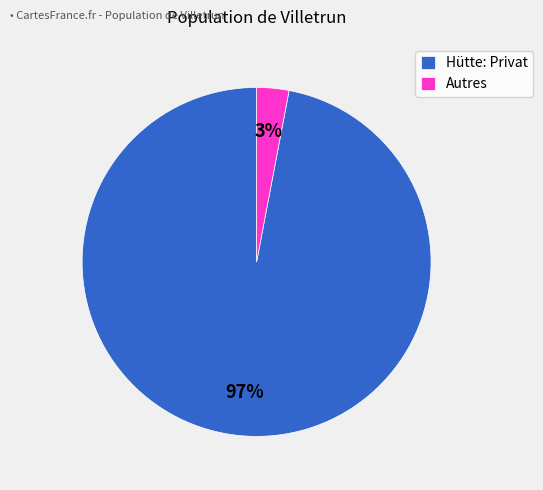

What percentage is the Hütte: Privat slice, to the nearest percent?

97%